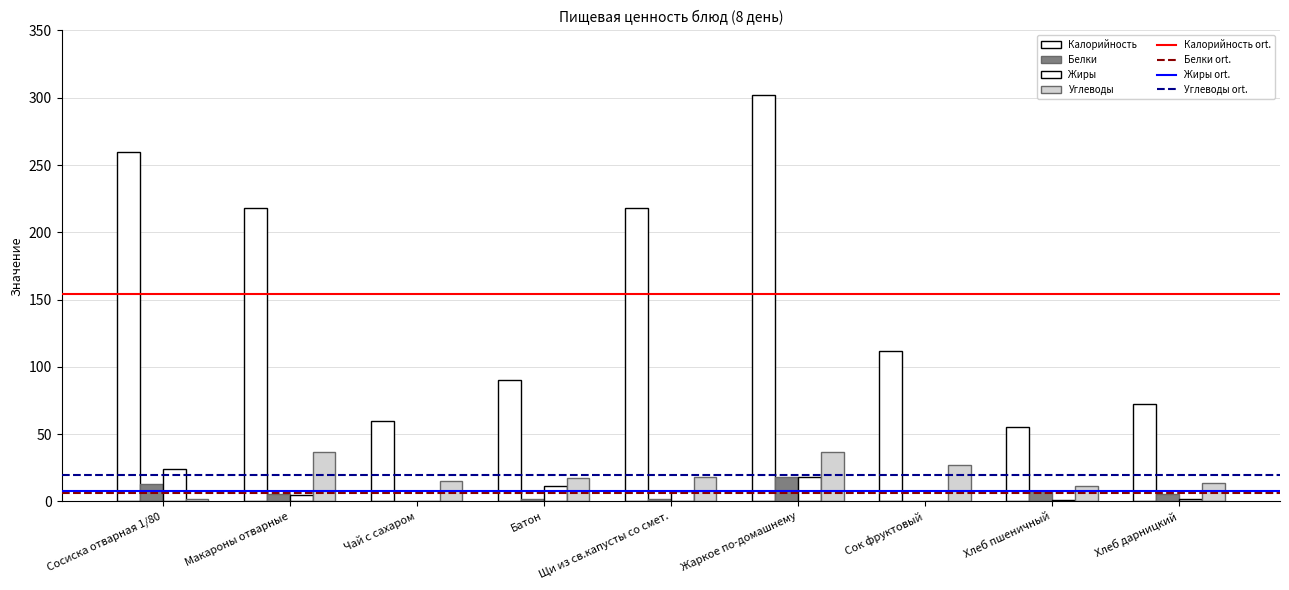

Does the chart contain stacked bars?

No